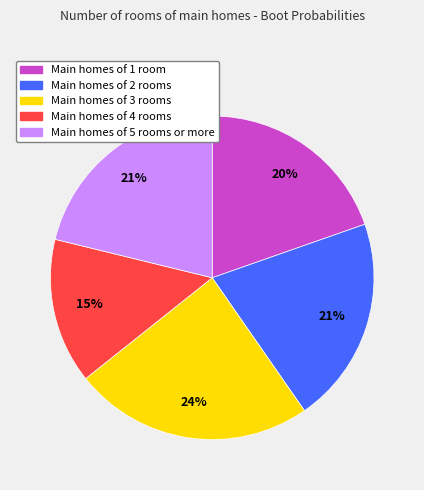

To the nearest percent, what is the difference between the largest and smallest slice percentages?

9%